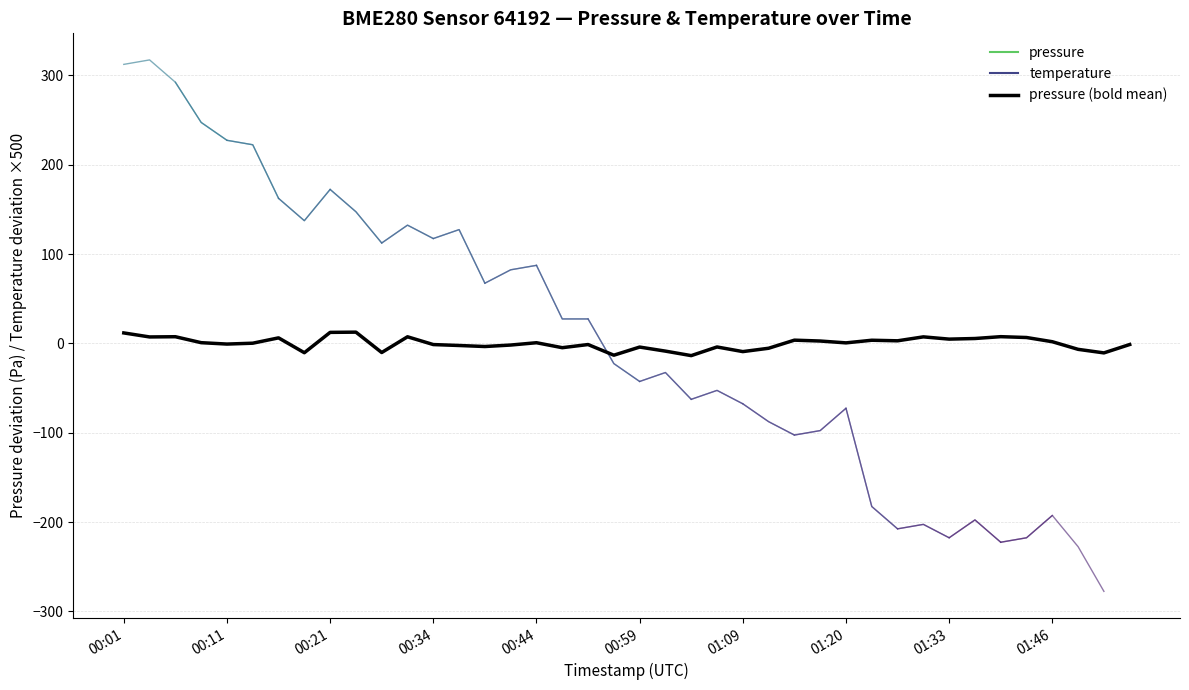

What is the change in value from 2022-09-28T00:31:53 to 2022-09-28T00:55:00?

-8.7